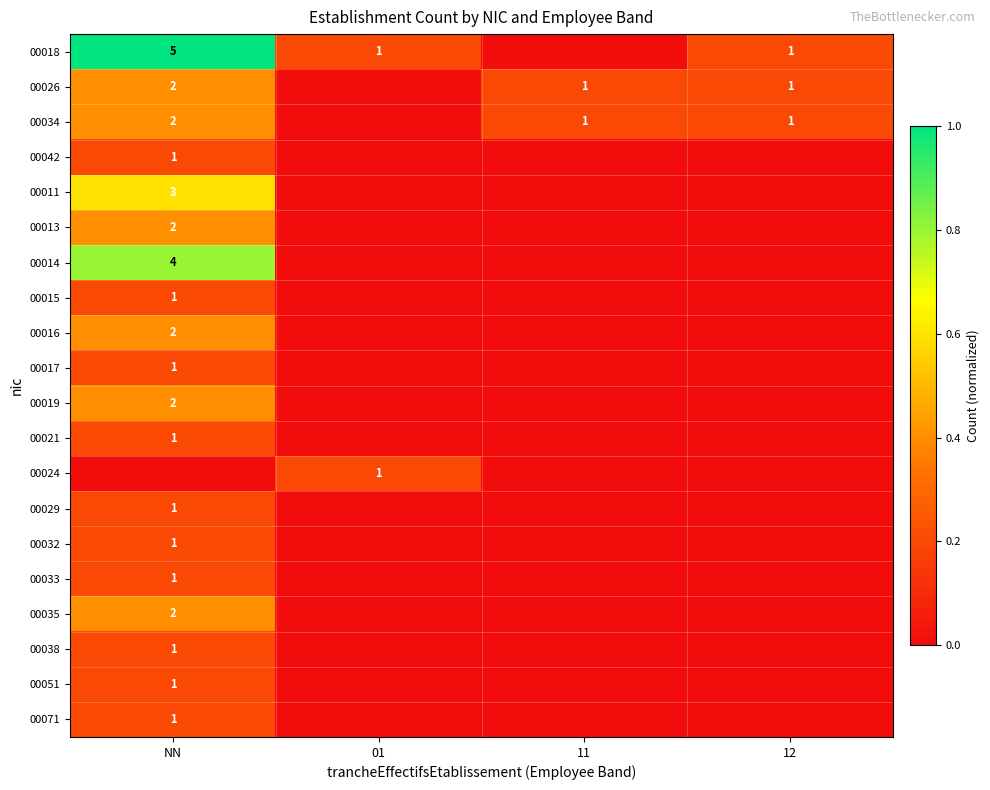

True or false: 00013 has a value of 2 at NN.

True